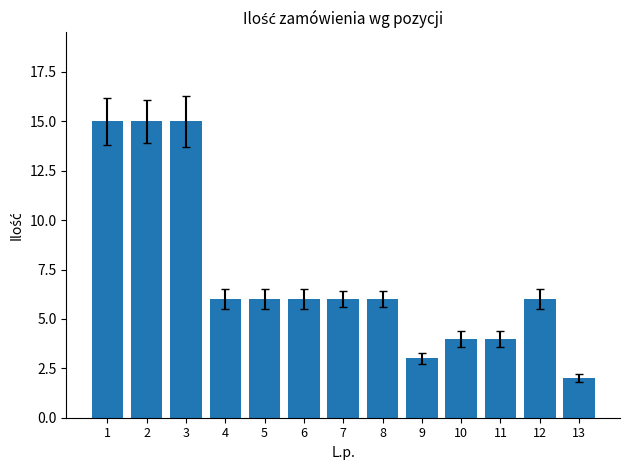

What is the difference between the values at 10 and 5?

2